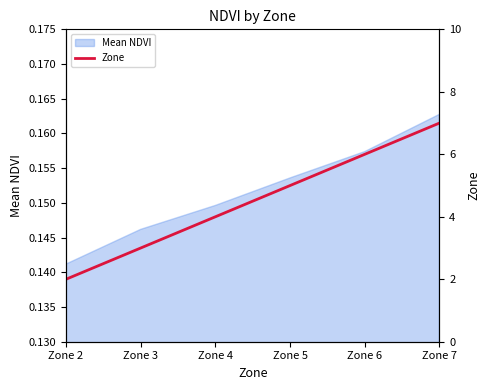

What is the smallest value displayed?

2